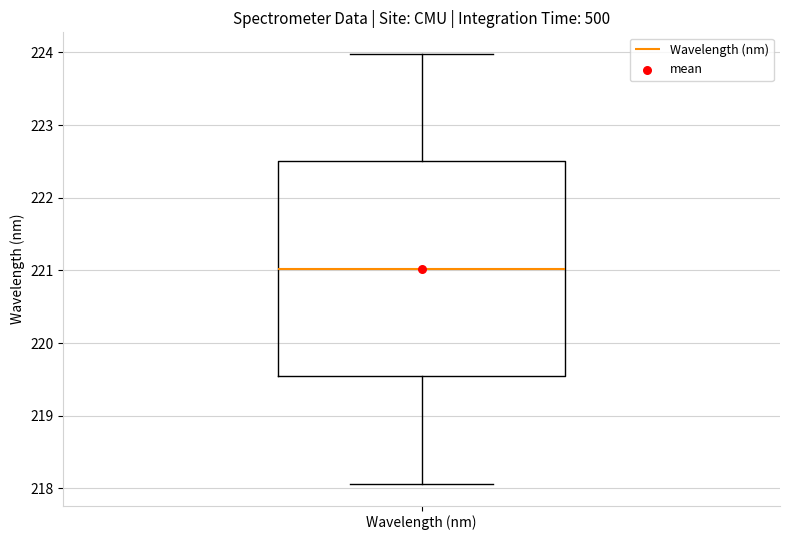

Transcribe this box plot: give where the median line is, the range the box spans, and where the two whiskers end, as read against the y-axis. The values are not printed on the chart, so give them approximately, as read against the axis.

median 221.0, box 219.5 to 222.5, whiskers 218.1 to 224.0